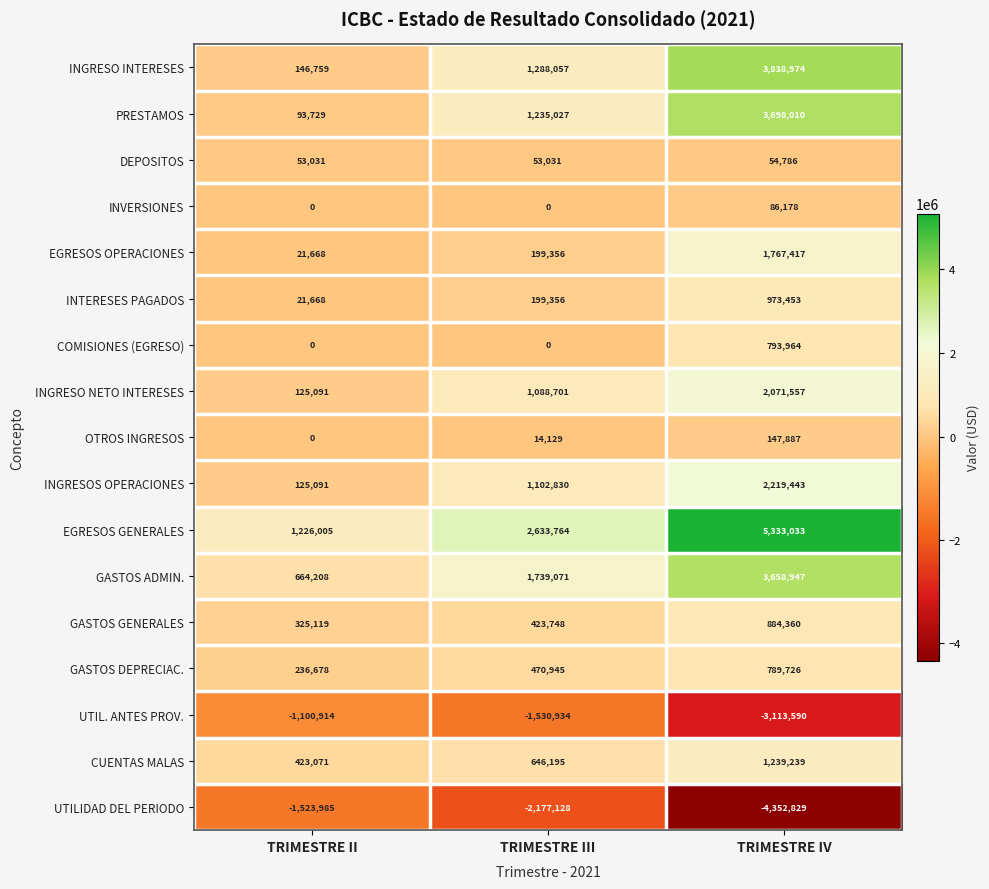

Is it true that CUENTAS MALAS equals 1105108 at TRIMESTRE III?

False